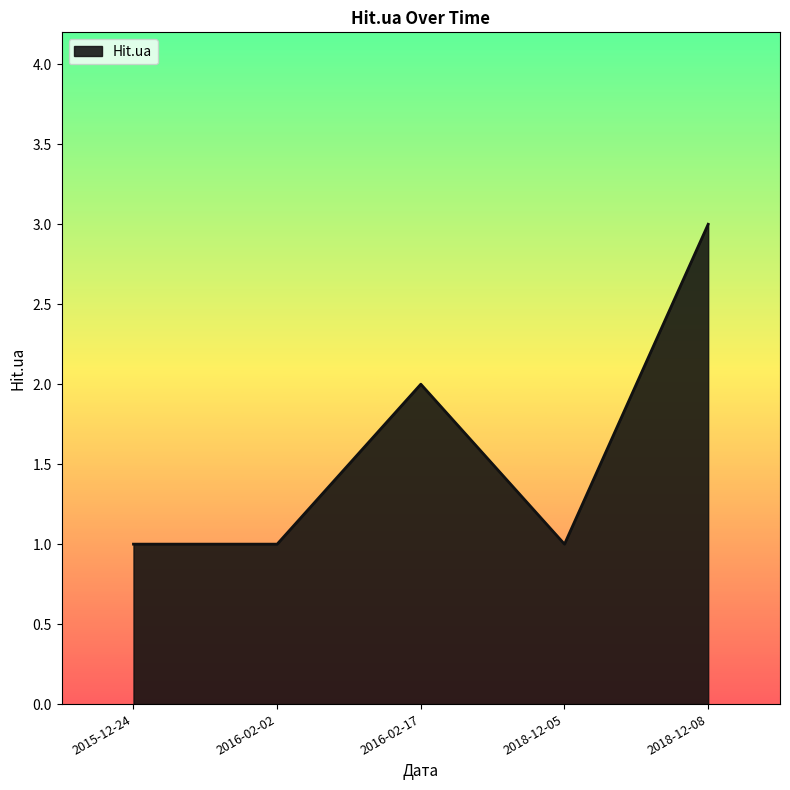

Count the values in the range 1 to 2.

4